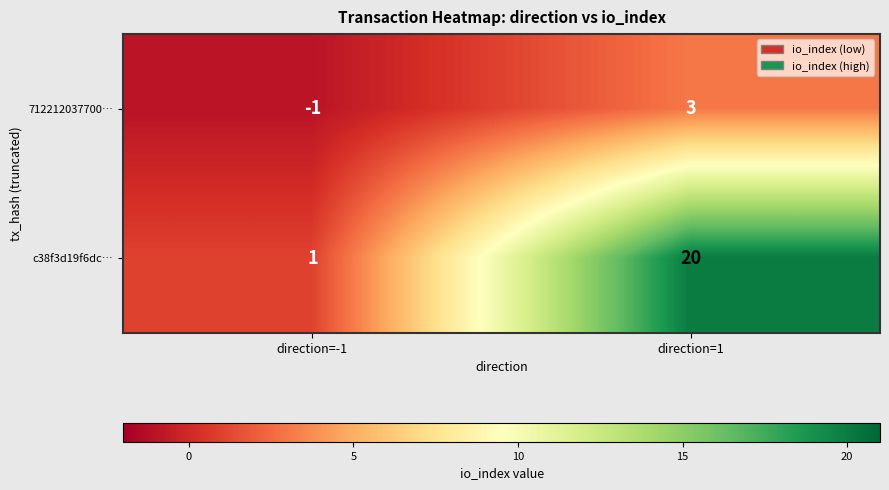

Reading right to left, extract all data points from this chart.

712212037700…: direction=1=3	direction=-1=-1
c38f3d19f6dc…: direction=1=20	direction=-1=1